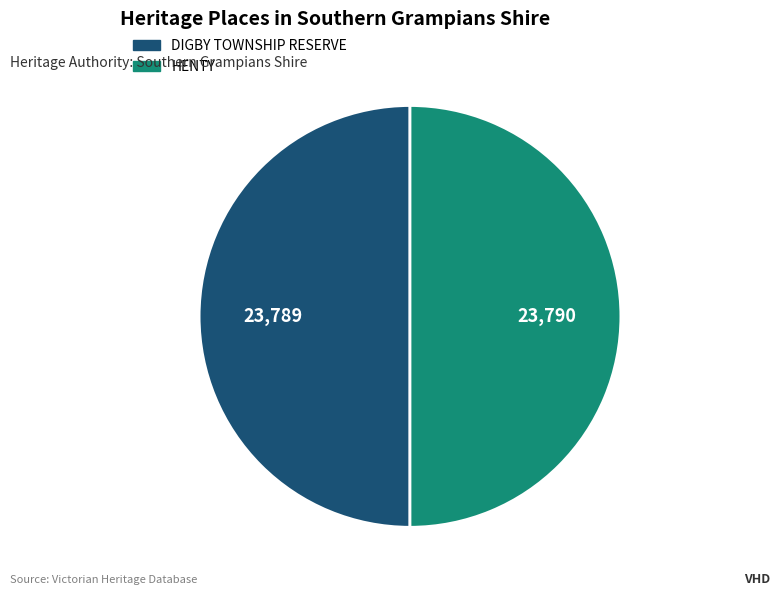

What is the ratio of the value at DIGBY TOWNSHIP RESERVE to the value at HENTY?

1.0